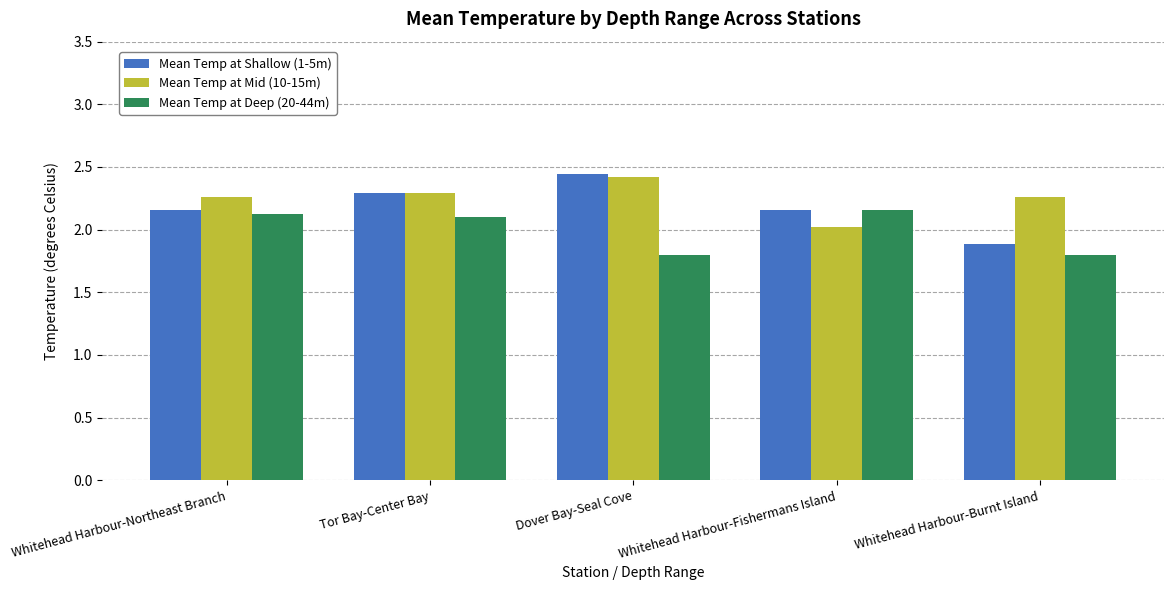

What is the smallest value displayed?

1.8